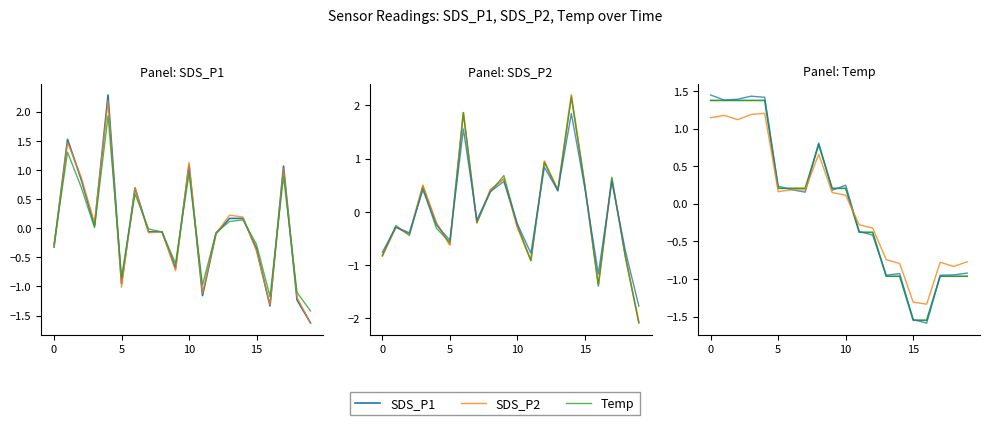

What is the difference between the highest and lowest values at 0?

0.2